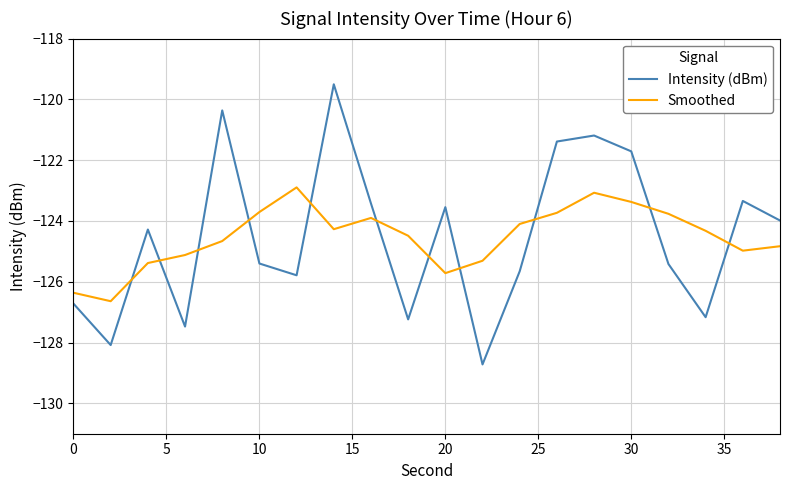

Rank the series by their maximum value, from lowest to highest.

Smoothed, Intensity (dBm)